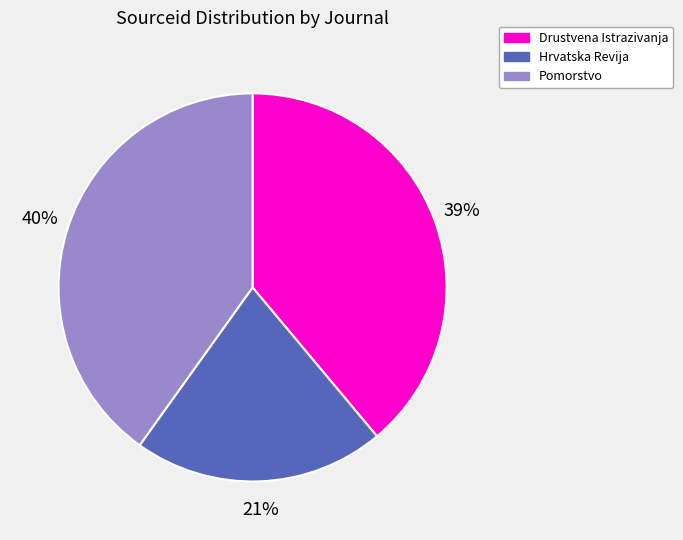

What is the smallest slice in the pie chart?

Hrvatska Revija